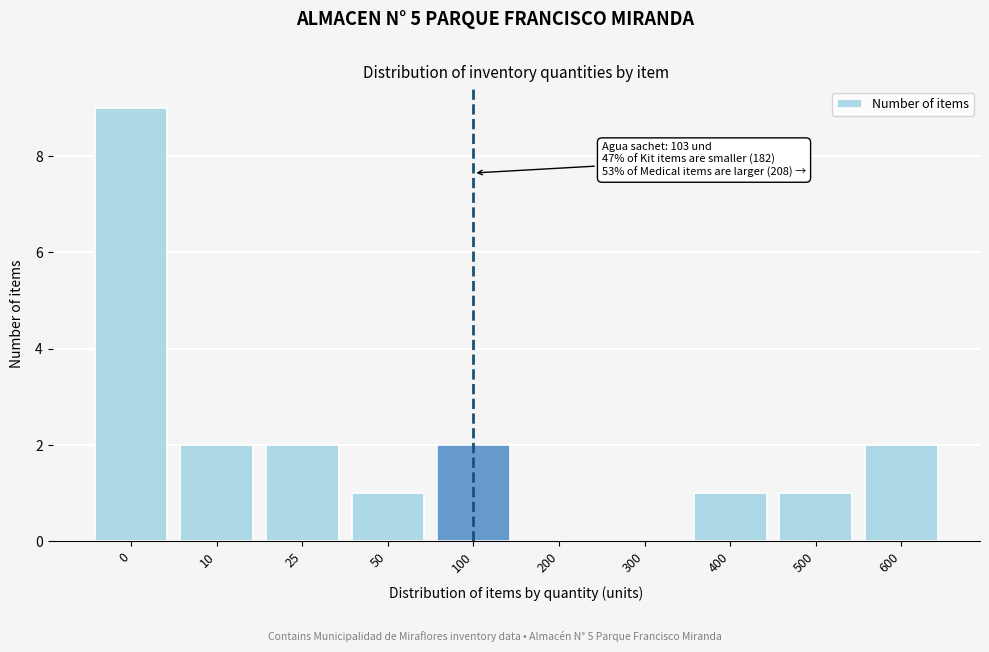

Reading left to right, what are all the values shown in this chart?

0=9	10=2	25=2	50=1	100=2	200=0	300=0	400=1	500=1	600=2